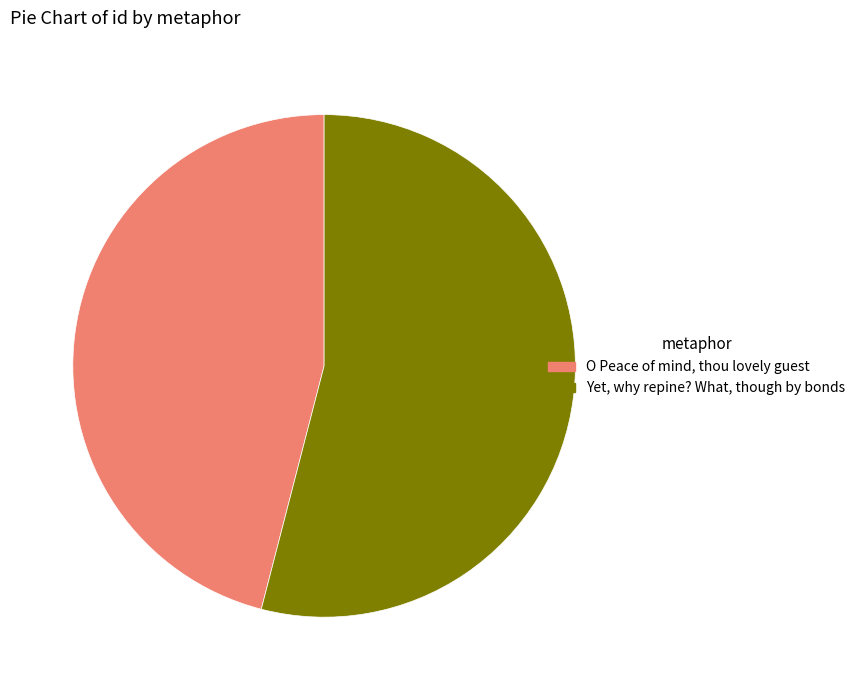

Does any single category account for the majority?

Yes